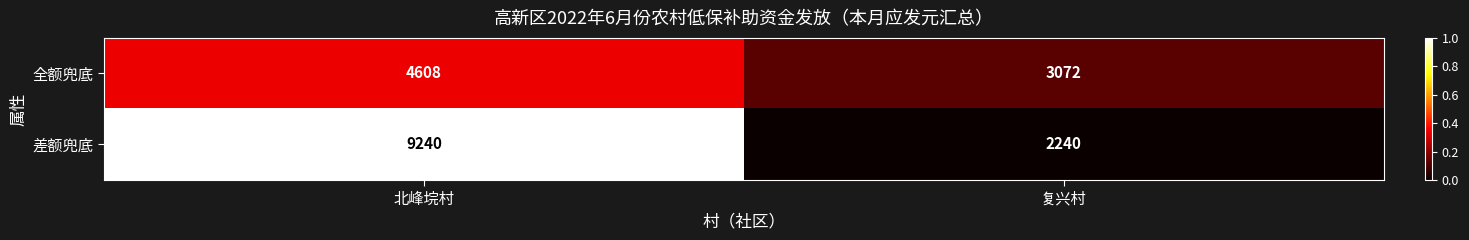

Which series has the largest range (max minus min)?

差额兜底